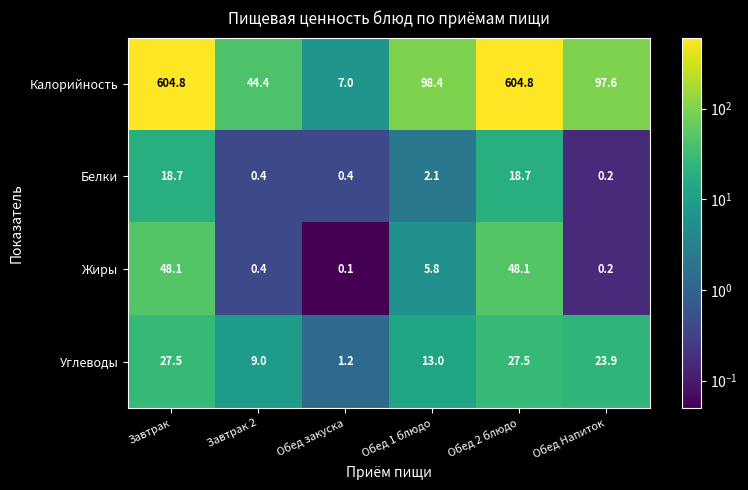

Which series changed the most between Завтрак 2 and Обед Напиток?

Калорийность